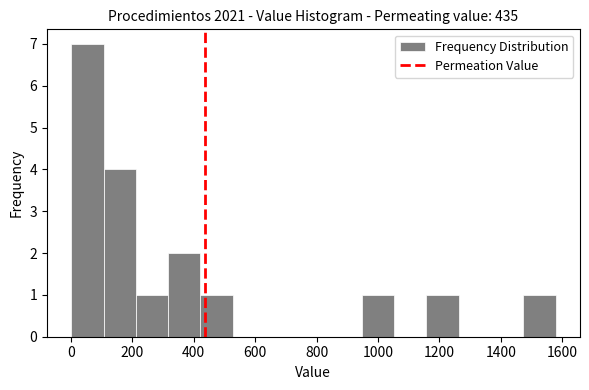

What is the height of the bar covering 220 to 320 on the x-axis? Neither the bar edges nor the heights are printed on the chart, so give them approximately, as read against the axes.

1